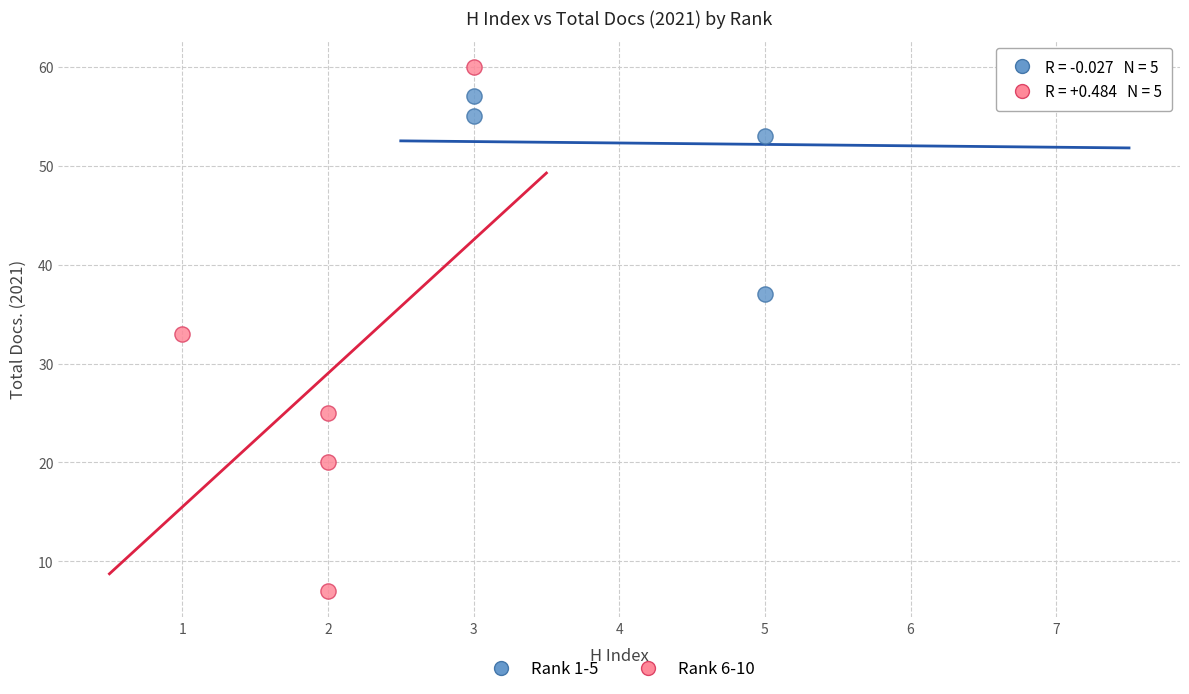

Which series reaches the maximum Y coordinate?

Rank 6-10